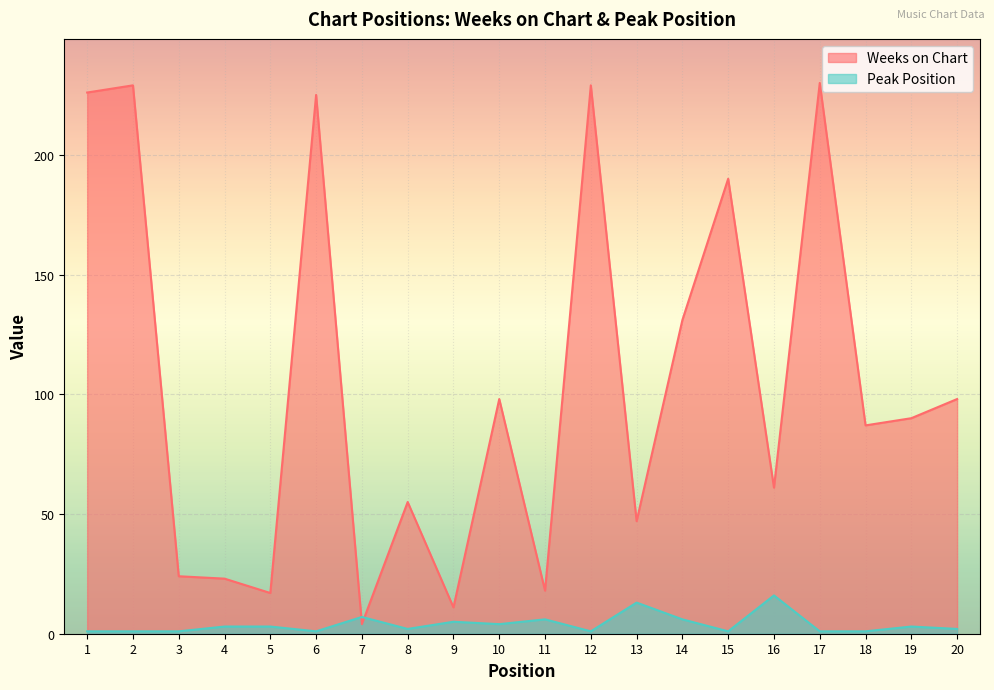

In Weeks on Chart, how many points are lower than both neighbors (excluding endpoints)?

7